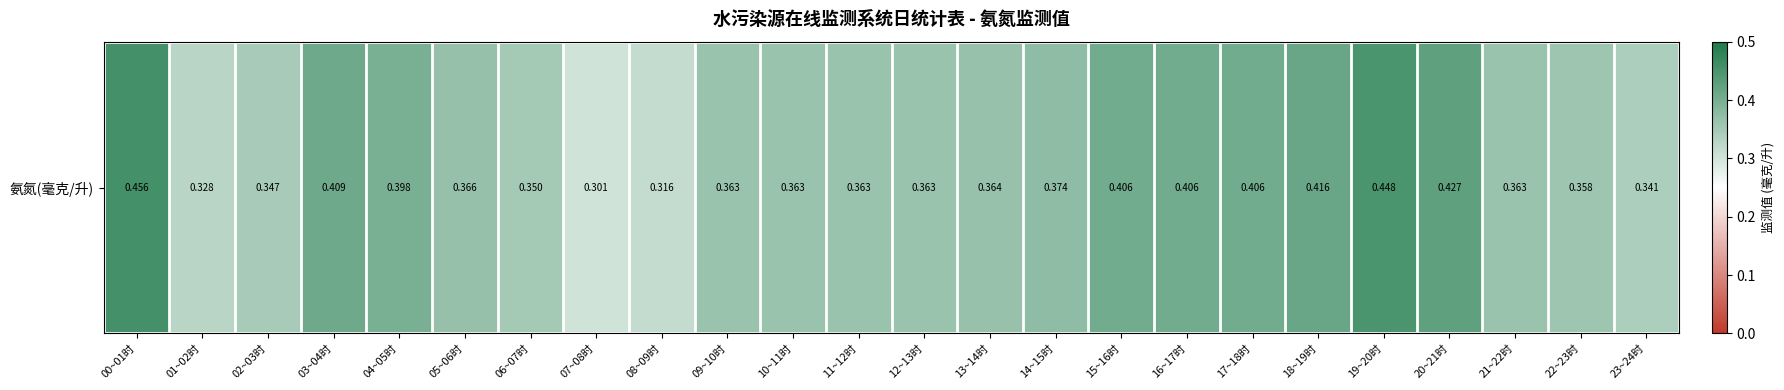

Which label corresponds to the largest value in the chart?

00~01时